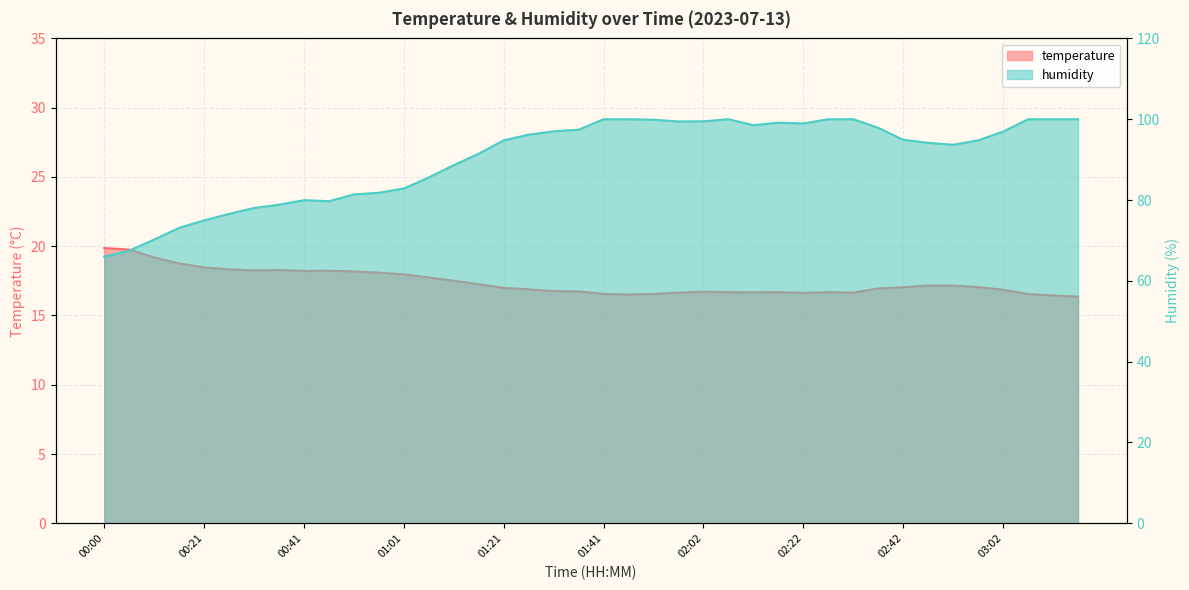

How many series are shown in this chart?

2